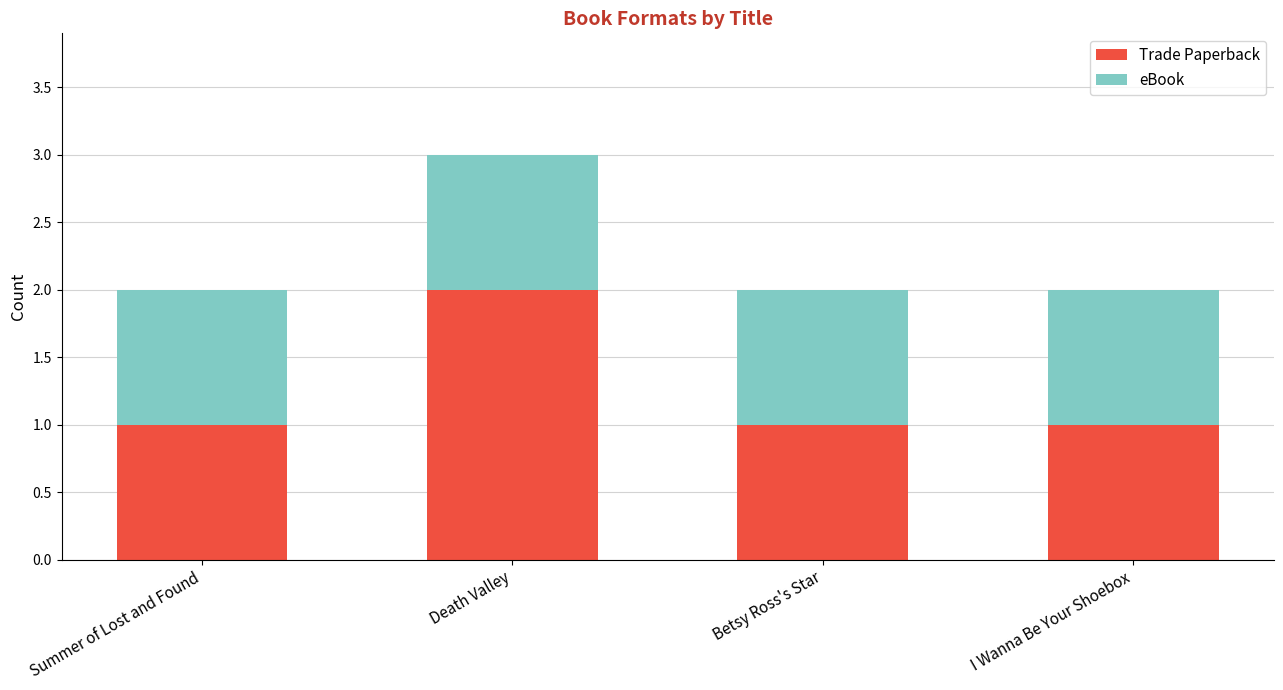

Which category has the highest value in the Trade Paperback series?

Death Valley